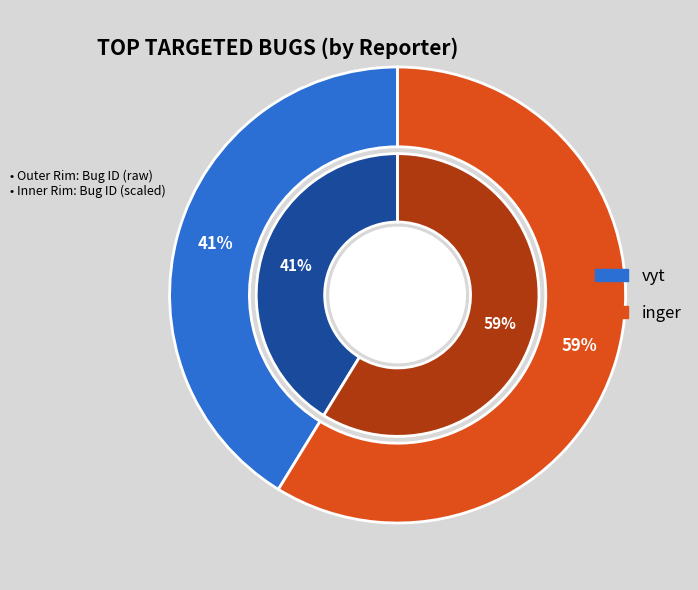

To the nearest percent, what percentage of the pie is vyt?

41%